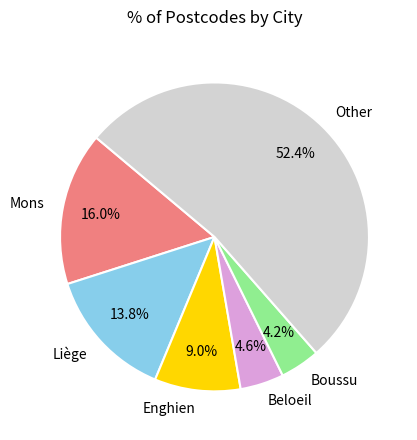

Between Liège and Boussu, which is larger?

Liège